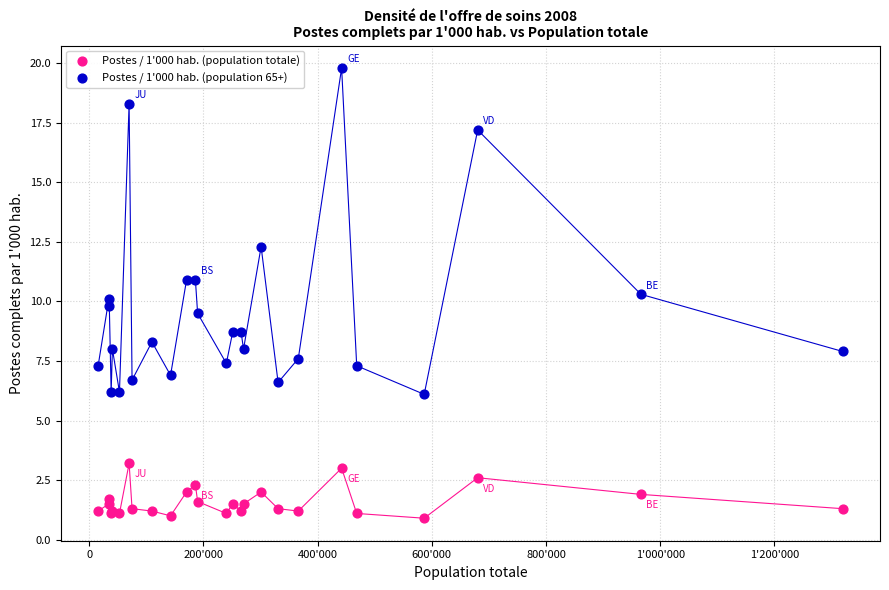

Which series reaches the maximum Y coordinate?

Postes / 1'000 hab. (population 65+)